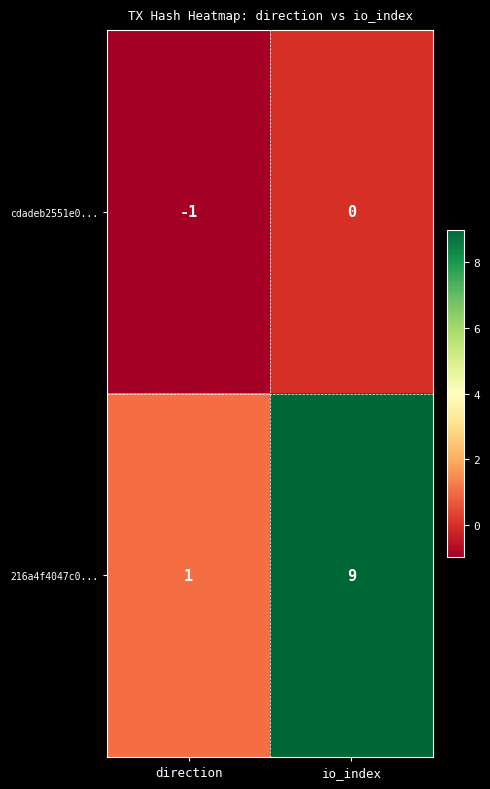

The cdadeb2551e0... series shows -2 at direction. True or false?

False